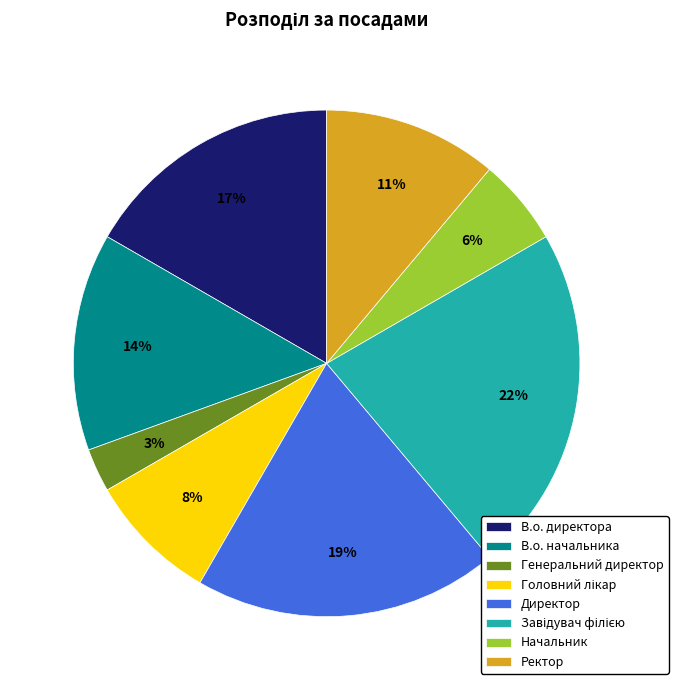

Do Генеральний директор and В.о. директора together represent more than half of the pie?

No